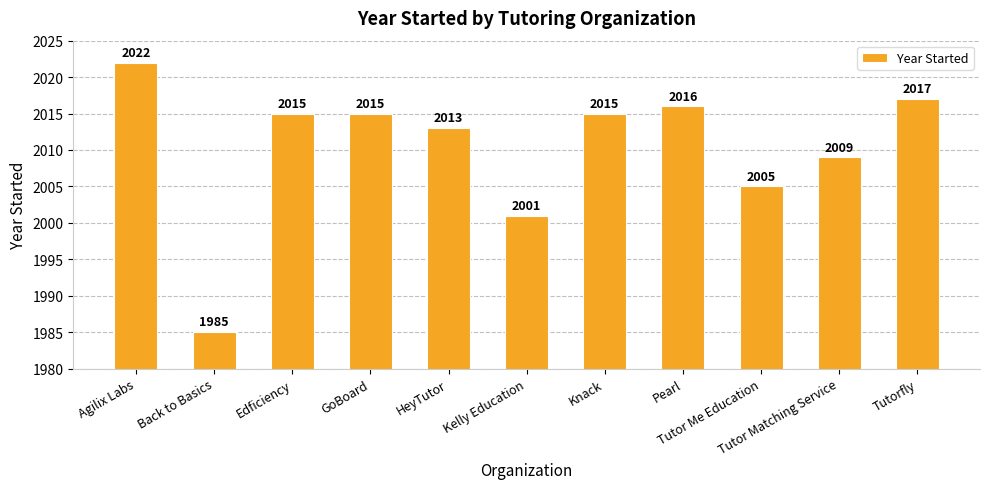

At which label is the value closest to 2003?

Kelly Education